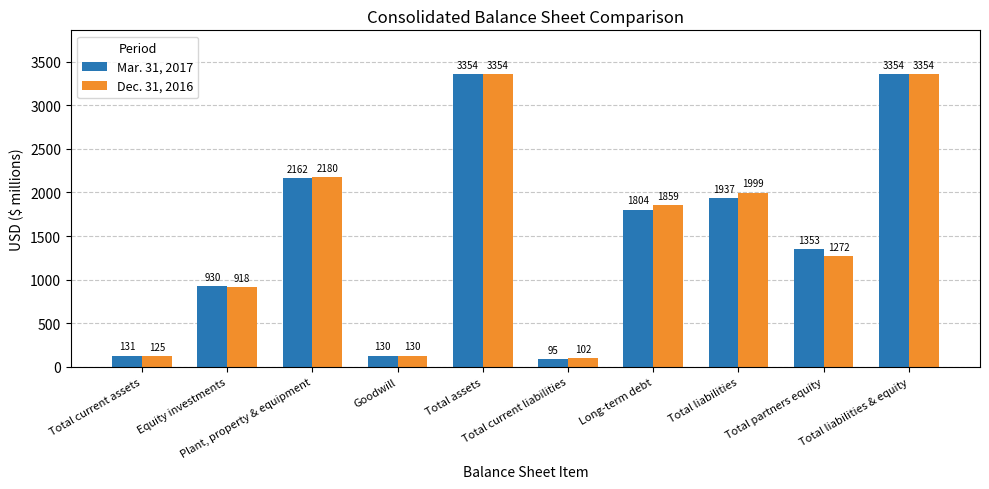

Which series changed the most between Total current assets and Total liabilities?

Dec. 31, 2016